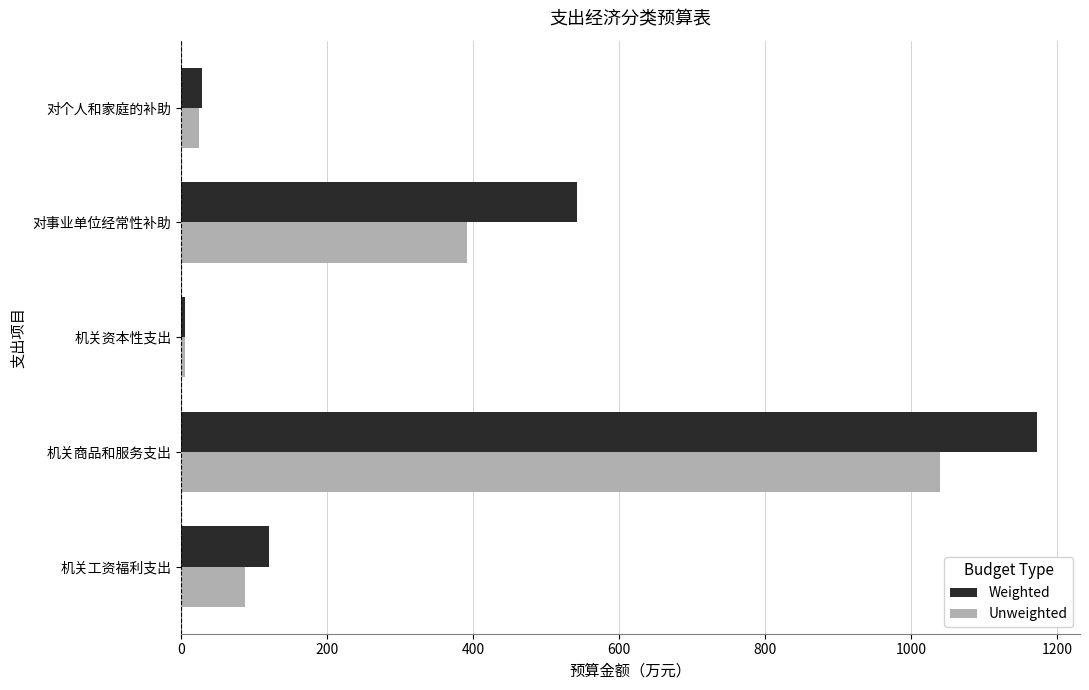

What is the sum of all Unweighted values?

1547.4